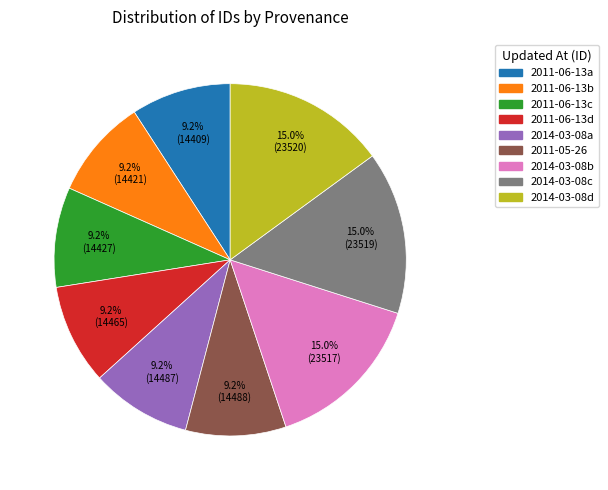

Is there a majority slice in this chart?

No